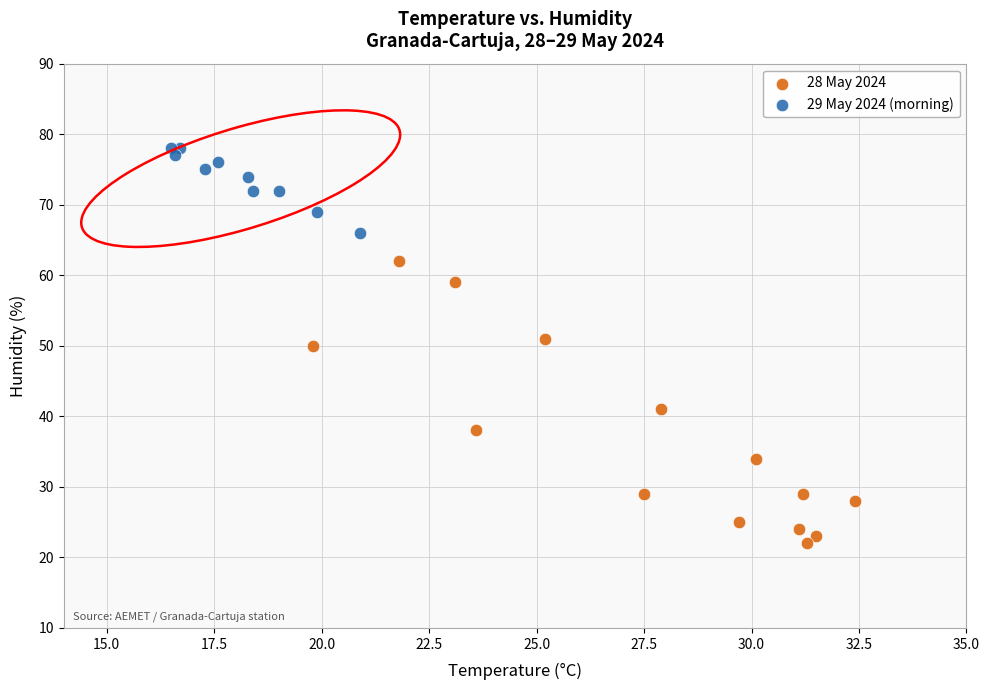

Which series contains the highest Y value?

29 May 2024 (morning)